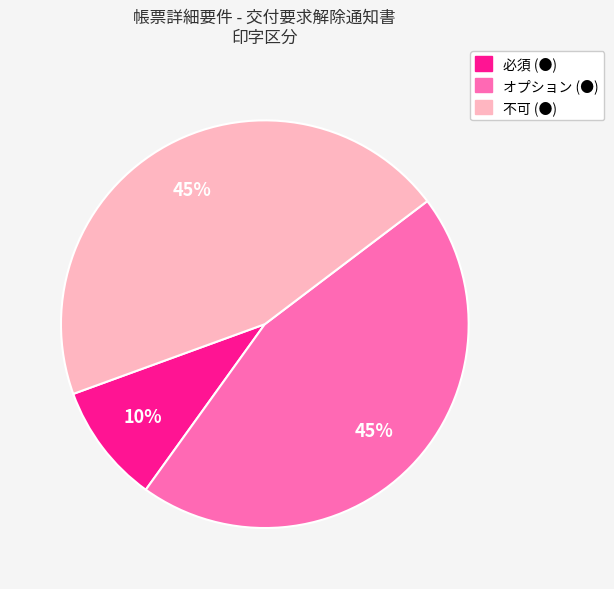

Is the sum of 必須 (●) and 不可 (●) greater than half?

Yes